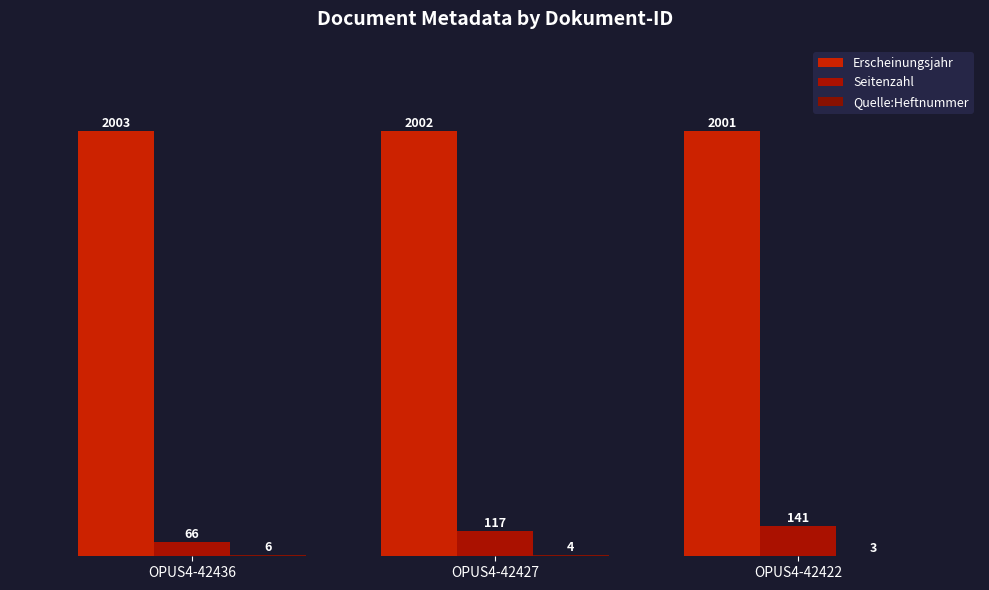

How many groups of bars are there?

3